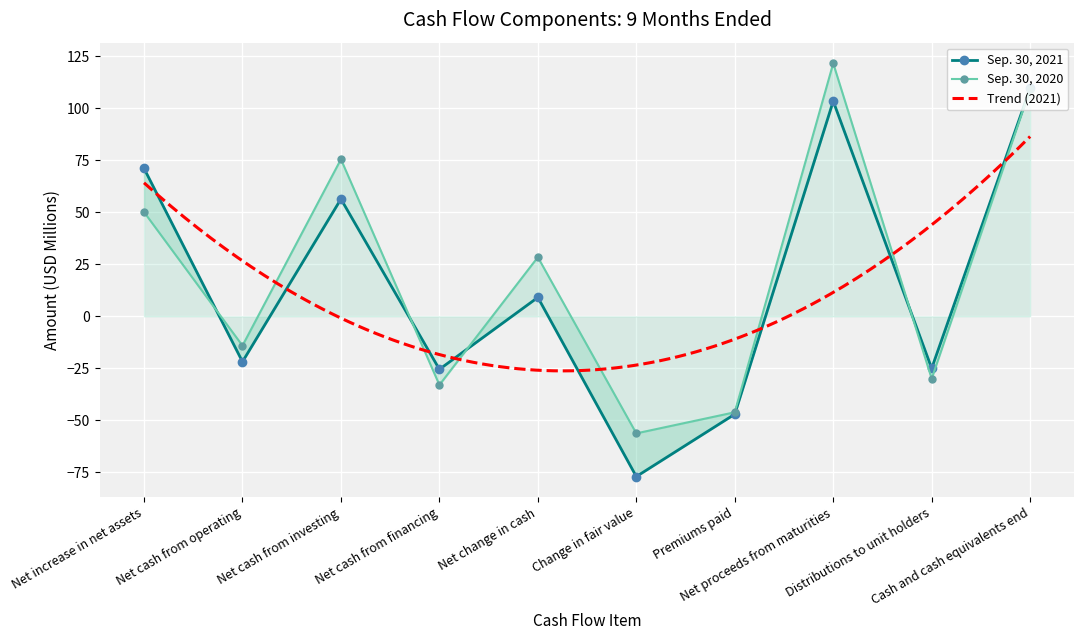

What is the difference between the second highest and second lowest values in the Sep. 30, 2020 series?

155.3